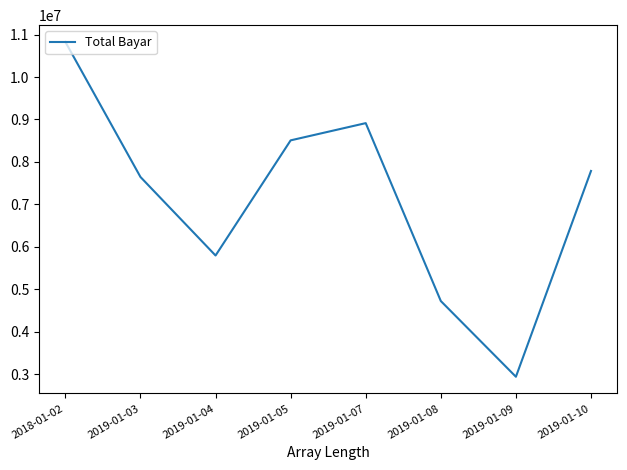

What is the ratio of the value at 2019-01-09 to the value at 2019-01-08?

0.6